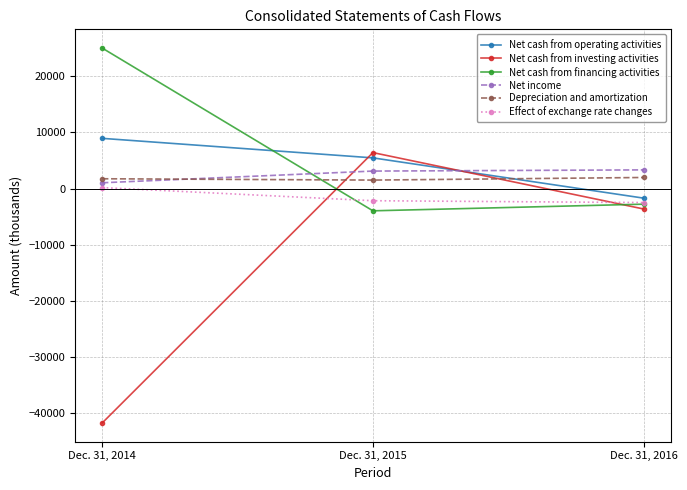

Count the number of categories in the chart.

3